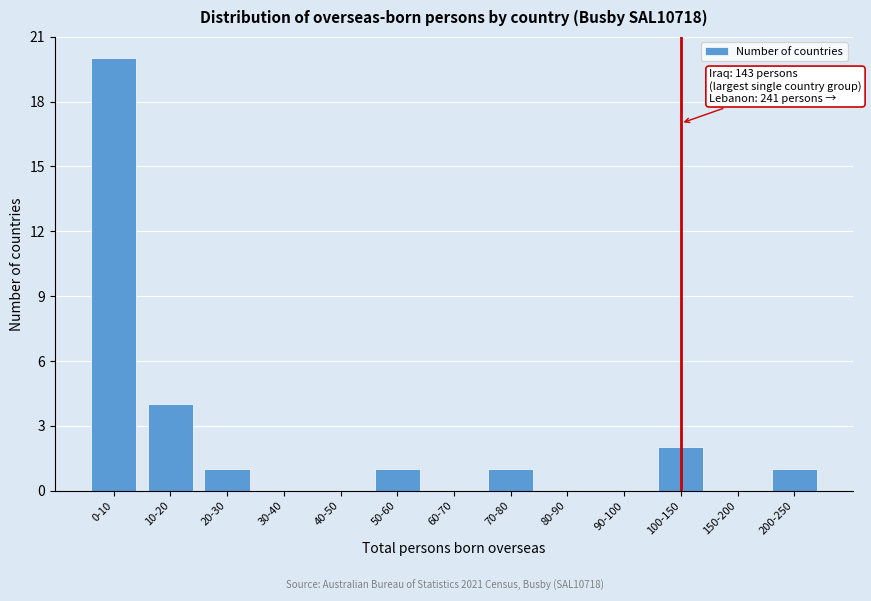

Reading right to left, extract all data points from this chart.

200-250=1	150-200=0	100-150=2	90-100=0	80-90=0	70-80=1	60-70=0	50-60=1	40-50=0	30-40=0	20-30=1	10-20=4	0-10=20